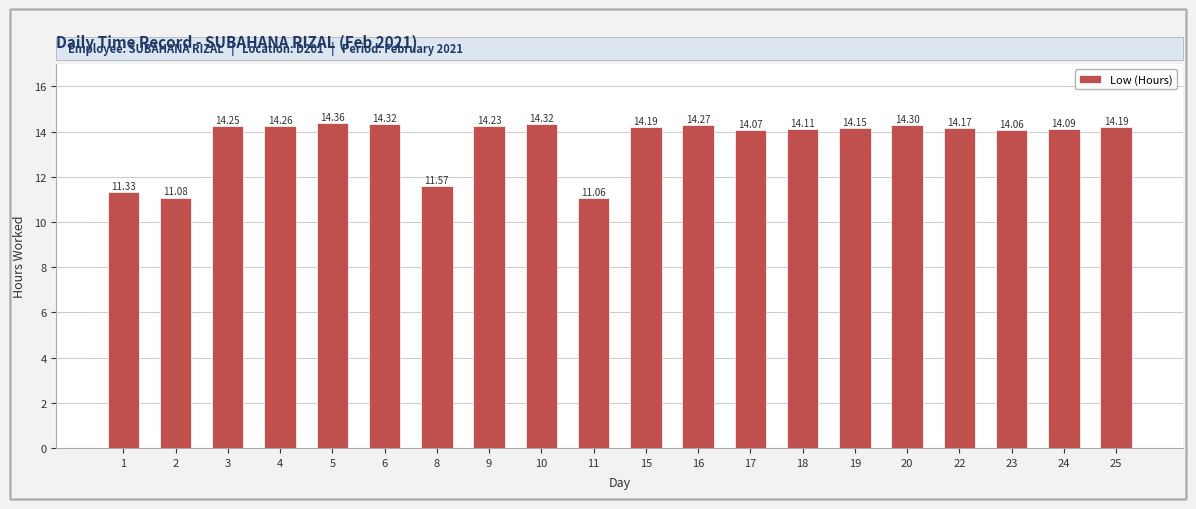

At which category does the chart reach its peak across all series?

5